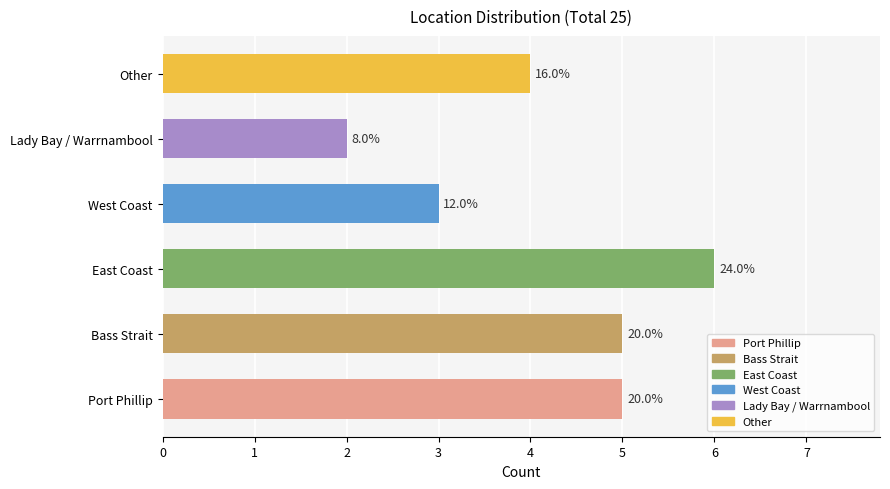

Rank the categories by value from highest to lowest.

East Coast, Port Phillip, Bass Strait, Other, West Coast, Lady Bay / Warrnambool